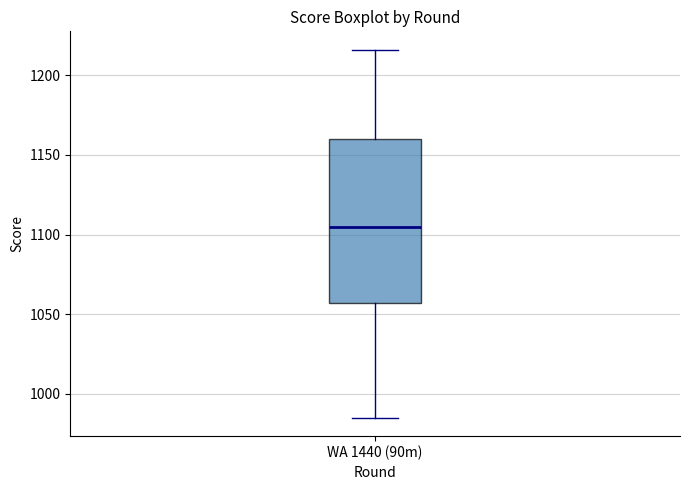

Transcribe this box plot: give where the median line is, the range the box spans, and where the two whiskers end, as read against the y-axis. The values are not printed on the chart, so give them approximately, as read against the axis.

median 1105, box 1055 to 1160, whiskers 985 to 1215